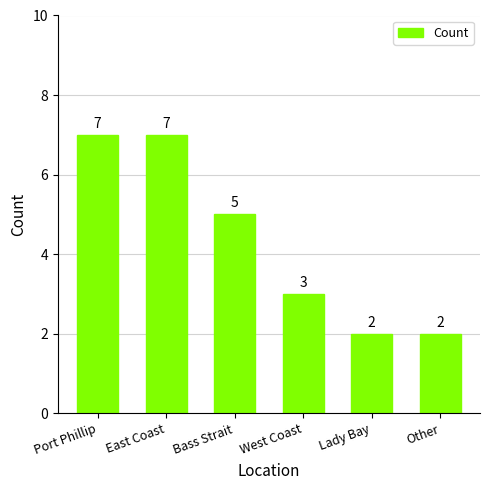

How many values are between 2 and 7?

6